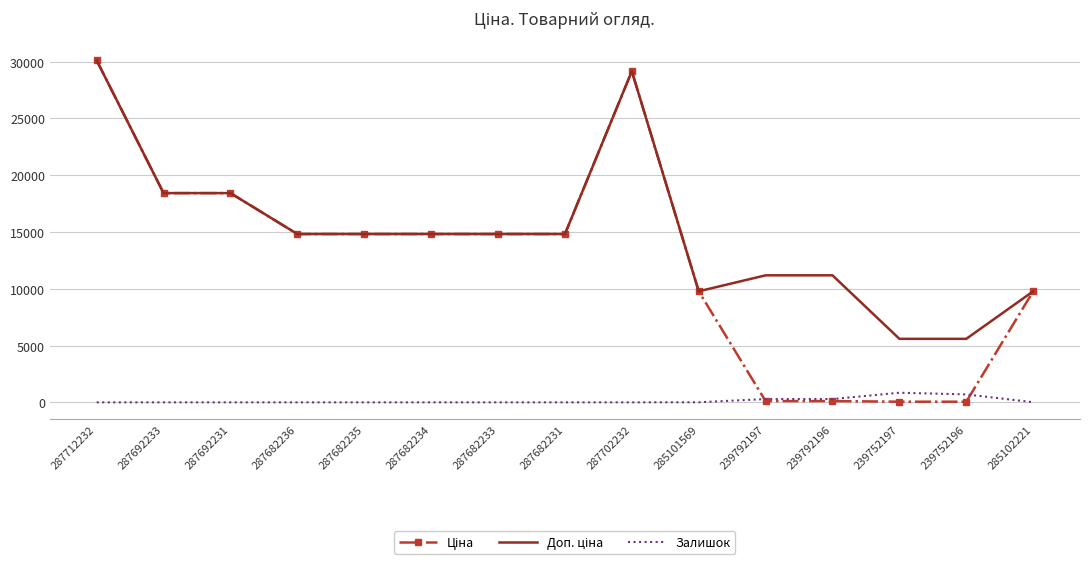

What is the difference between the highest and lowest values at 287692233?

18420.9